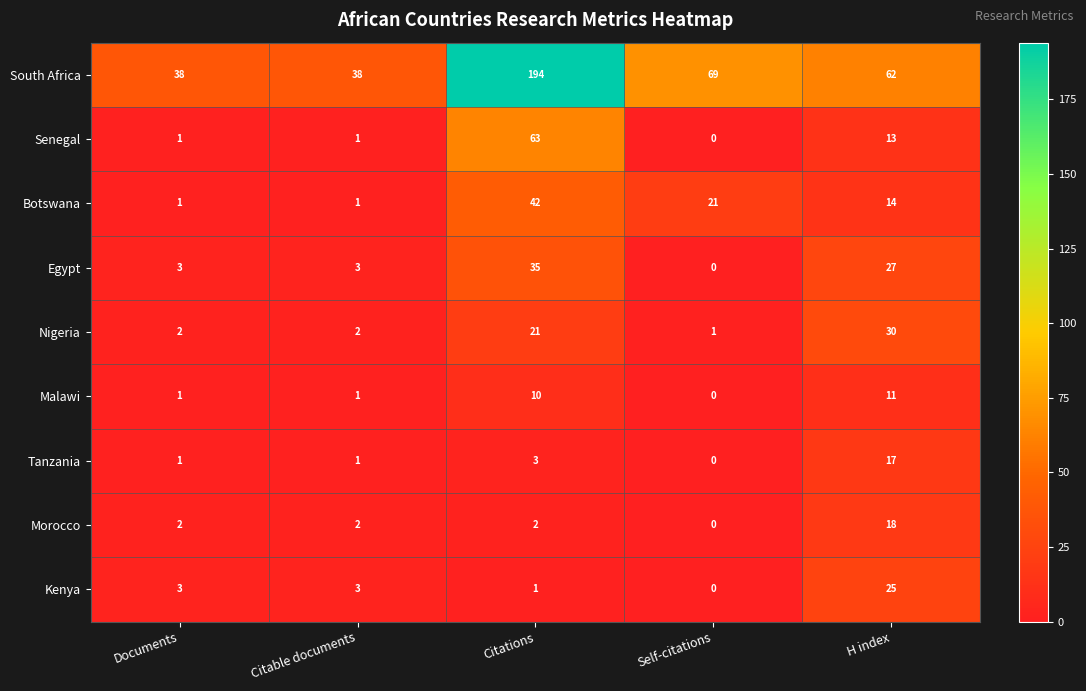

List the series in order of their peak value, lowest first.

Malawi, Tanzania, Morocco, Kenya, Nigeria, Egypt, Botswana, Senegal, South Africa